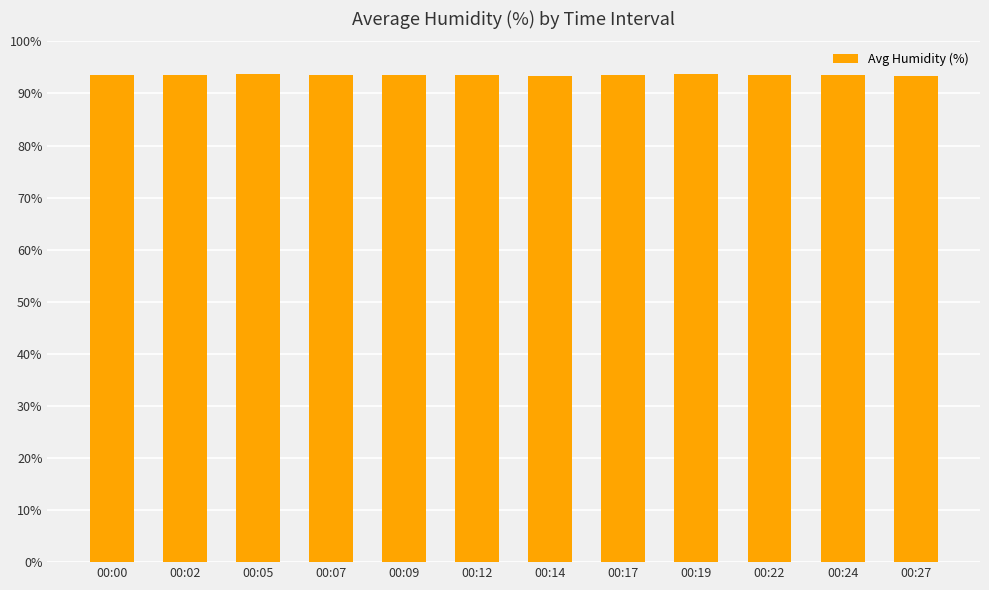

Are the bars grouped side by side (vs. stacked)?

No